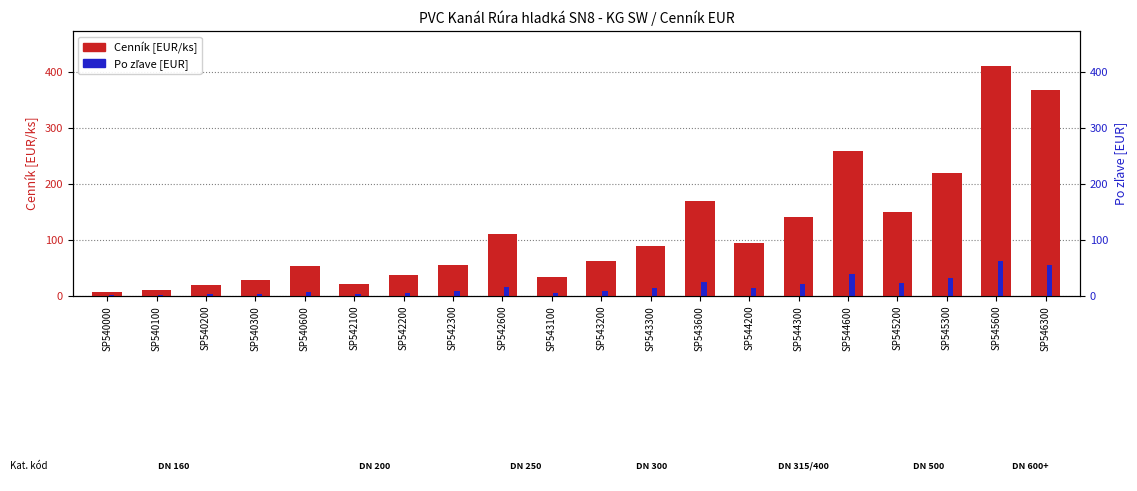

The value of Po zľave [EUR] at SP545300 is 32.9. True or false?

True